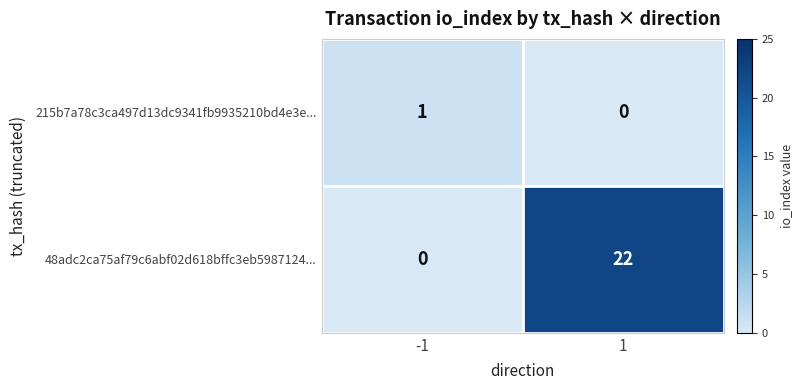

What is the difference between the highest and lowest values at 1?

22